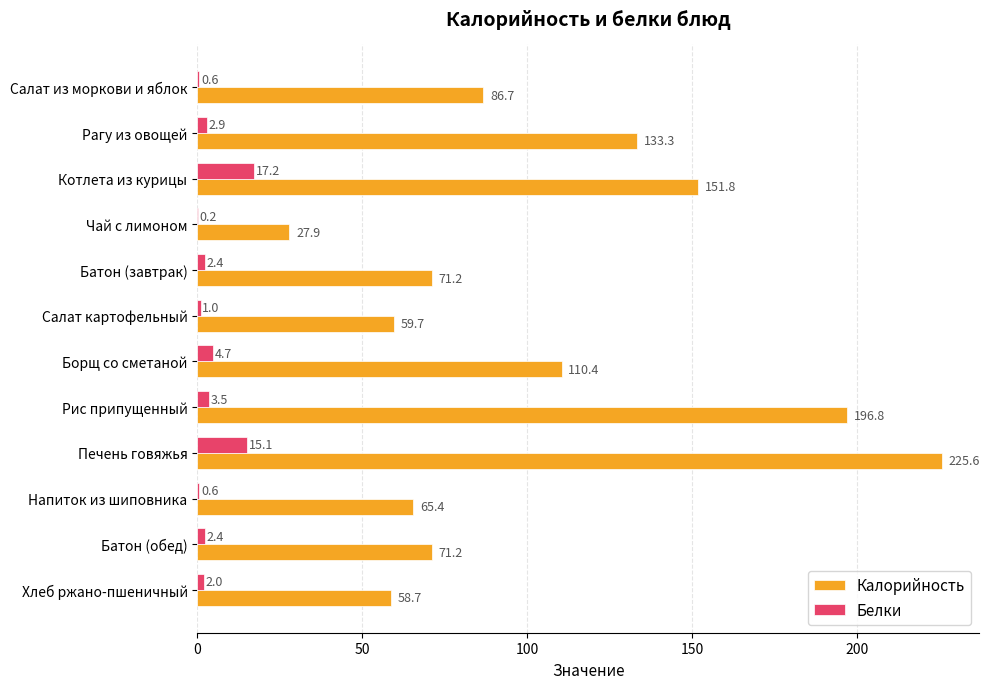

Between Рагу из овощей and Салат картофельный, which series saw the biggest shift?

Калорийность